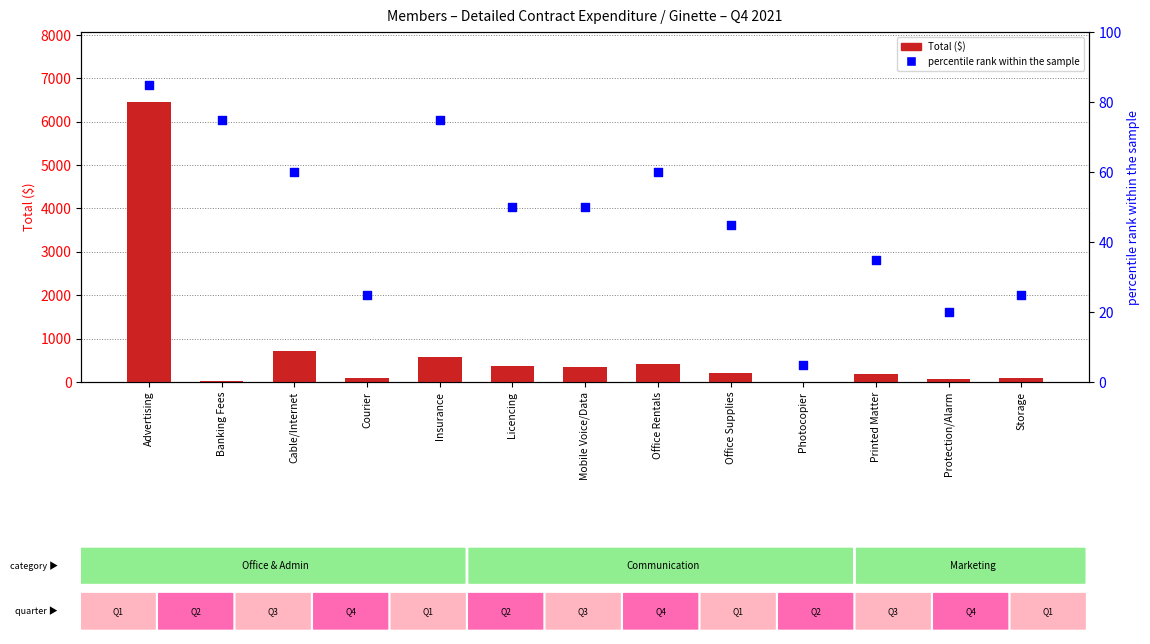

Which series has the largest total across all categories?

Total ($)